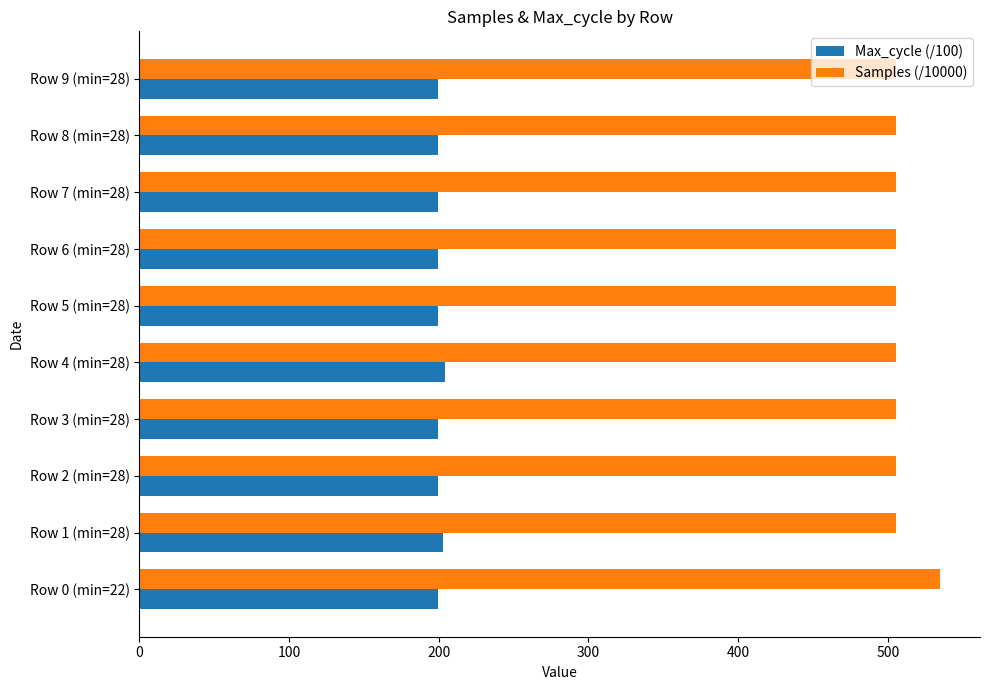

At how many categories does at least one series exceed 236?

10